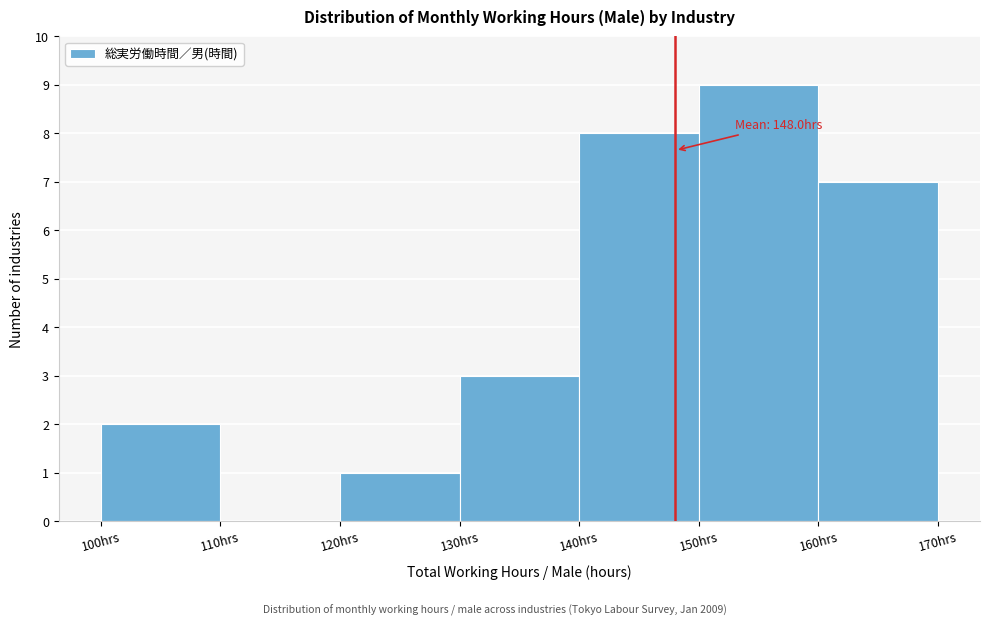

Which range on the x-axis has the tallest bar?

150 to 160